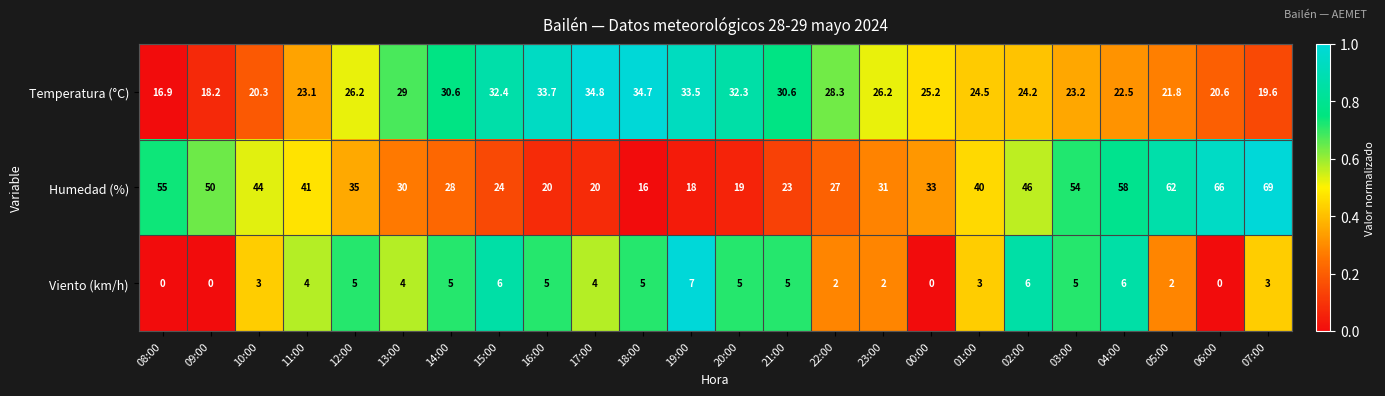

Where does the Temperatura (°C) series first go above 26?

12:00